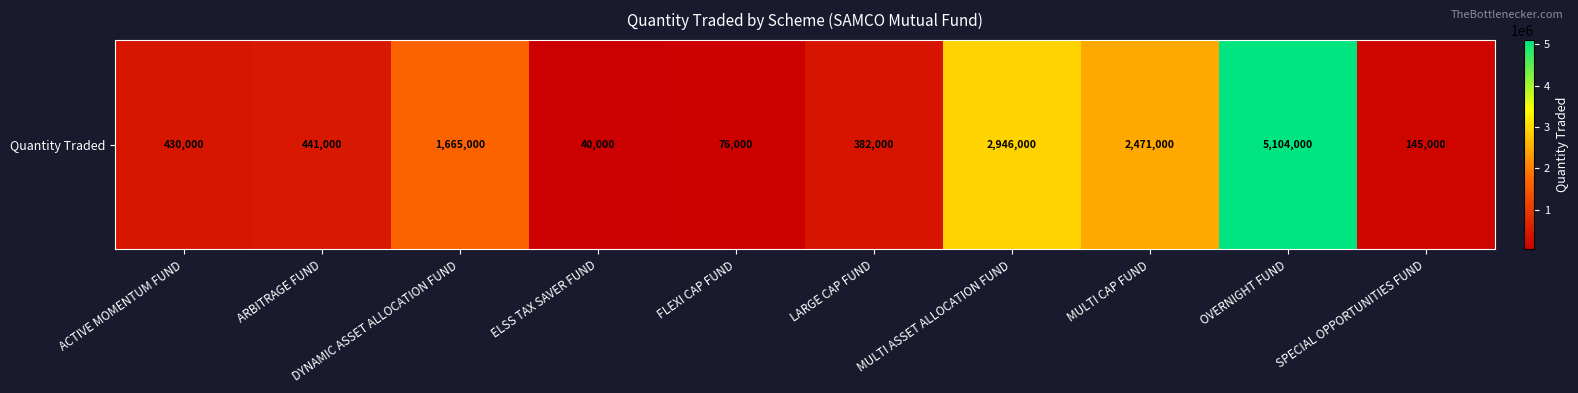

At which category does the chart reach its peak across all series?

OVERNIGHT FUND